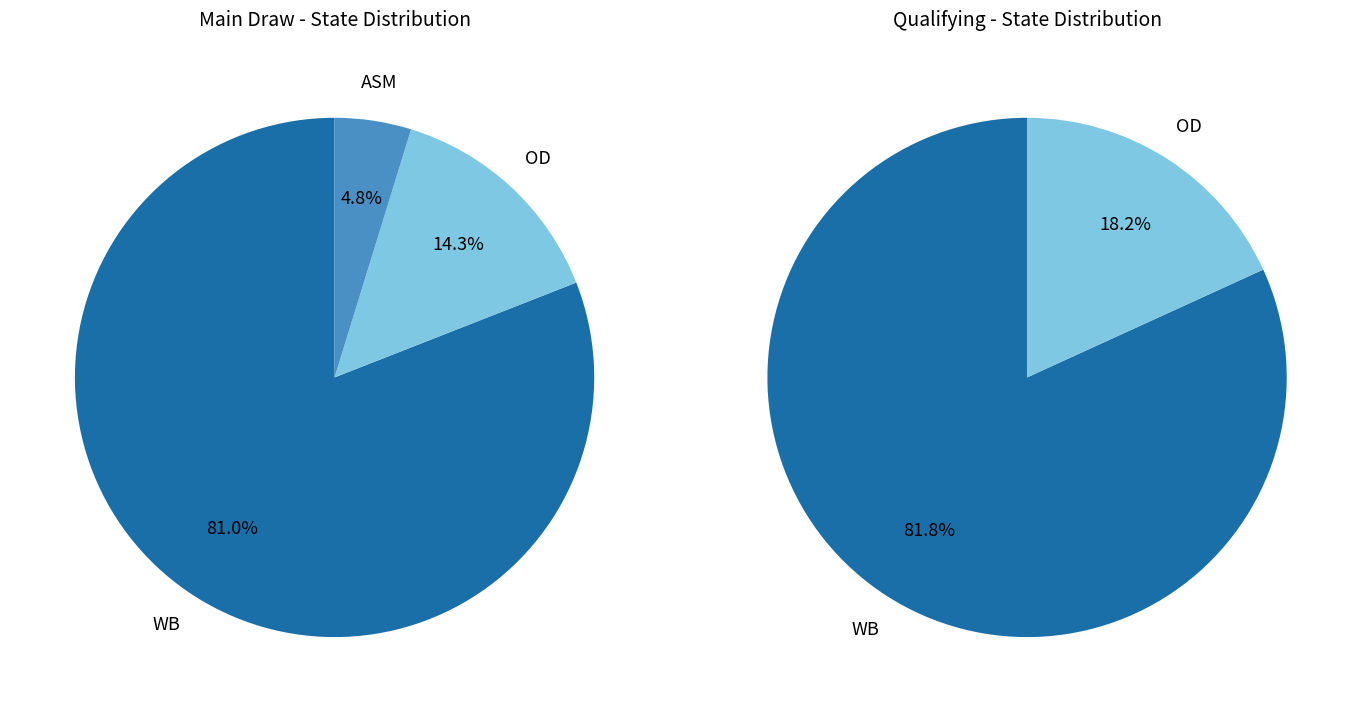

What is the total percentage of WB and ASM?

85.7%